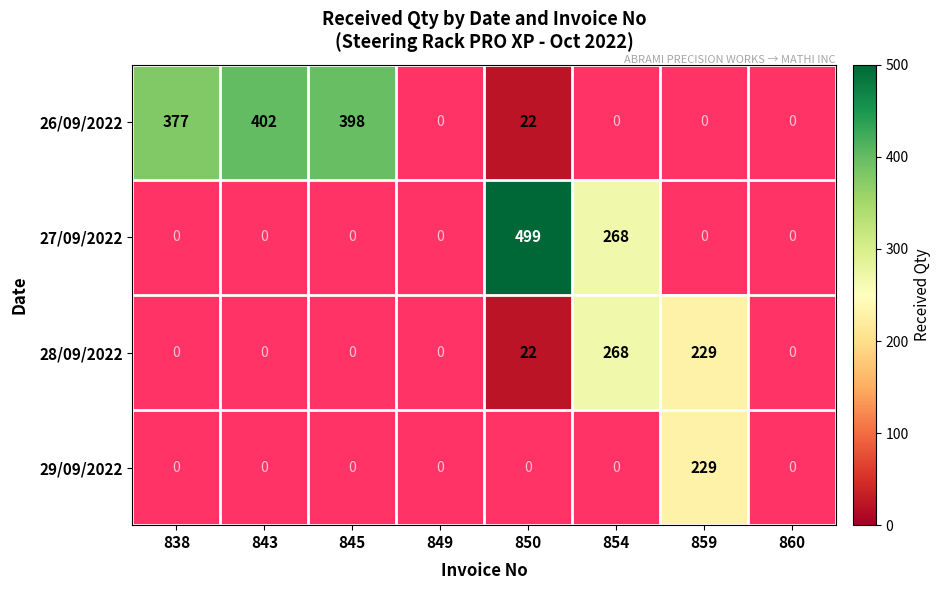

At how many categories does at least one series exceed 344?

4